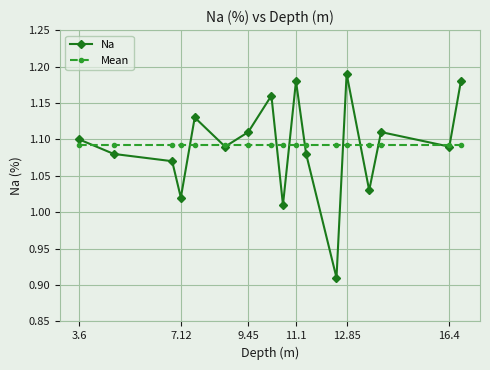

Which series has the largest range (max minus min)?

Na